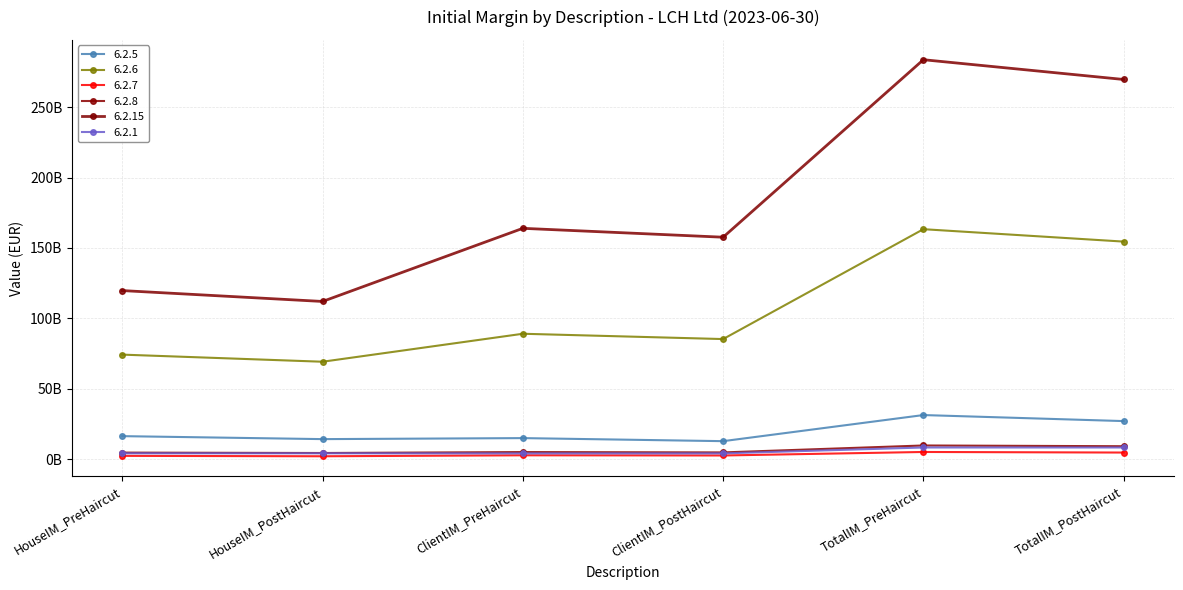

Which category has the highest value in the 6.2.15 series?

TotalIM_PreHaircut